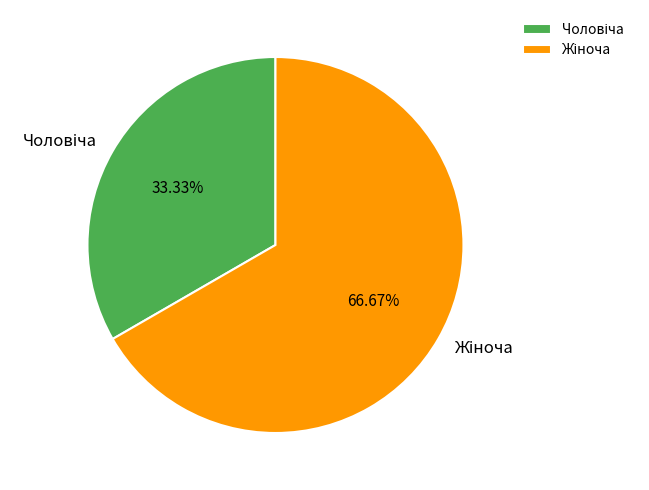

Is there a majority slice in this chart?

Yes